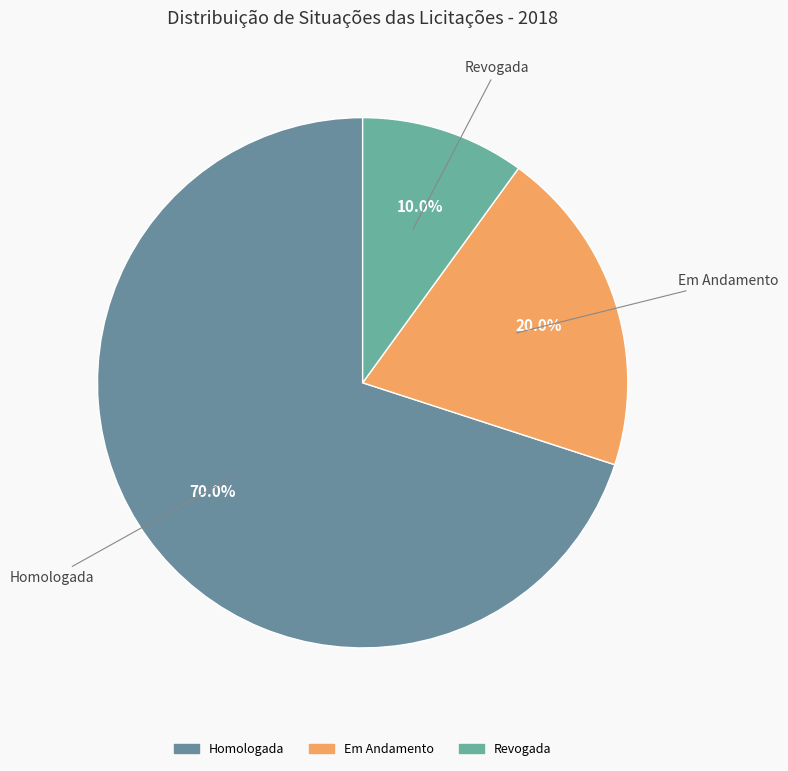

What percentage is the Homologada slice, to the nearest percent?

70%